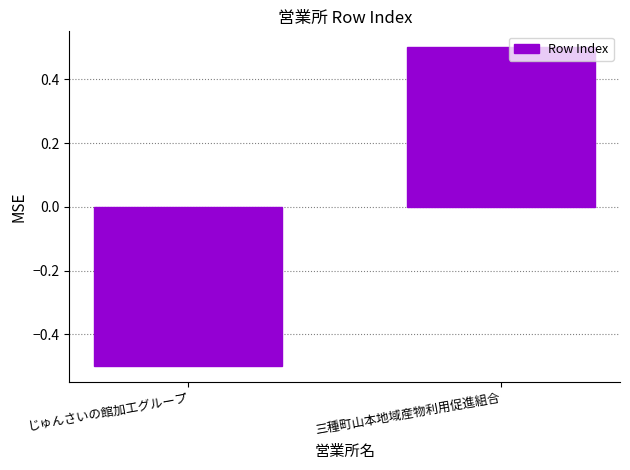

Count the values in the range 0 to 1.

1